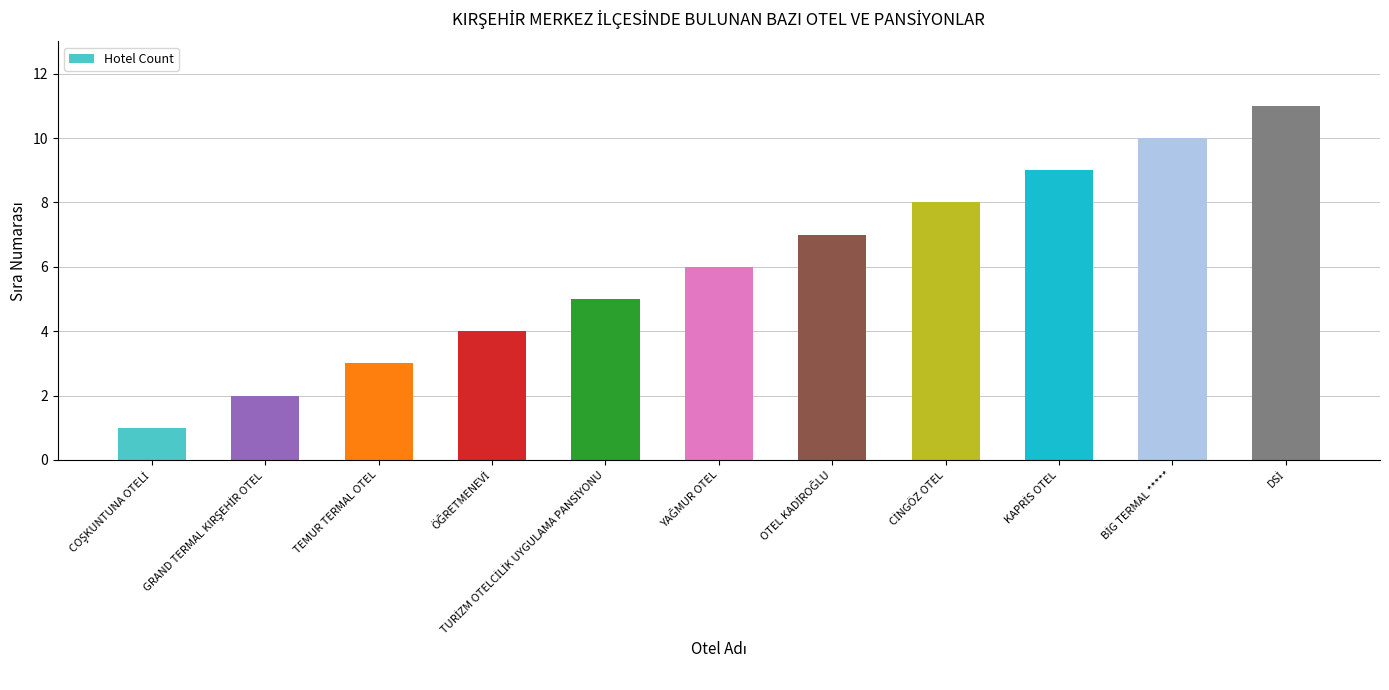

What is the greatest value displayed?

11